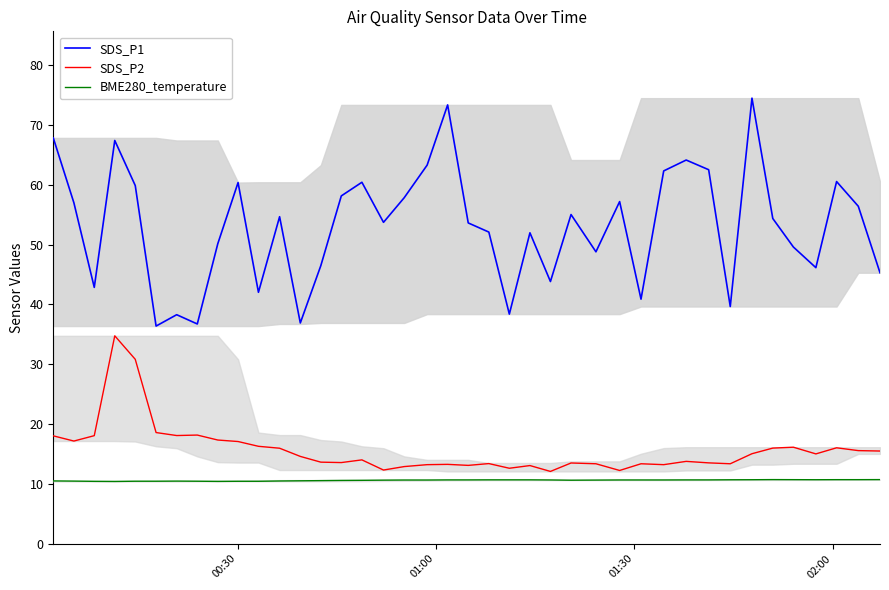

Which series has the largest total across all categories?

SDS_P1